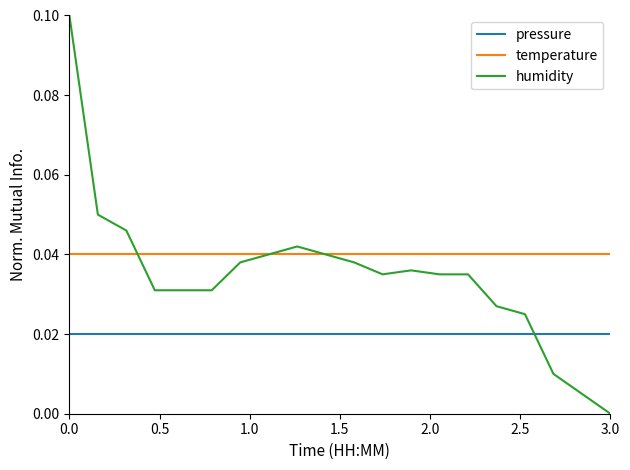

True or false: pressure and humidity cross at least once.

True